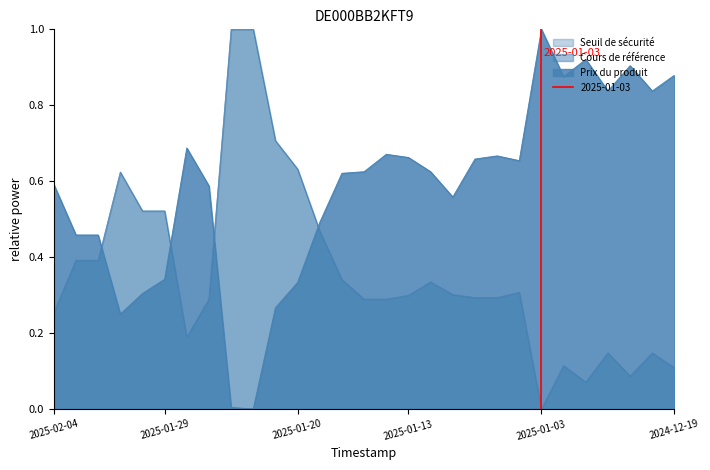

Where do Cours de référence and Prix du produit first cross each other?

2025-02-03 and 2025-01-31